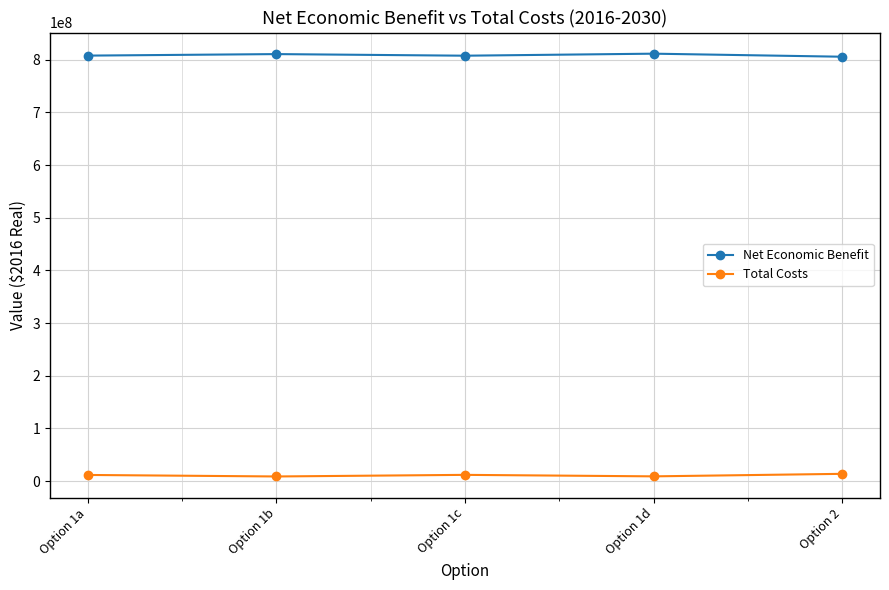

The value of Net Economic Benefit at Option 1b is 810584840.6. True or false?

True